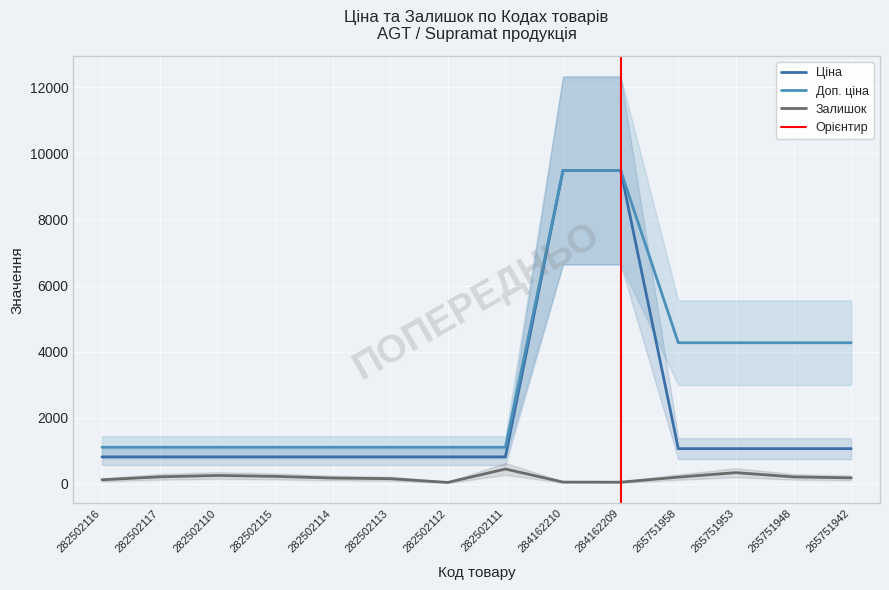

True or false: Доп. ціна and Залишок intersect in this chart.

False